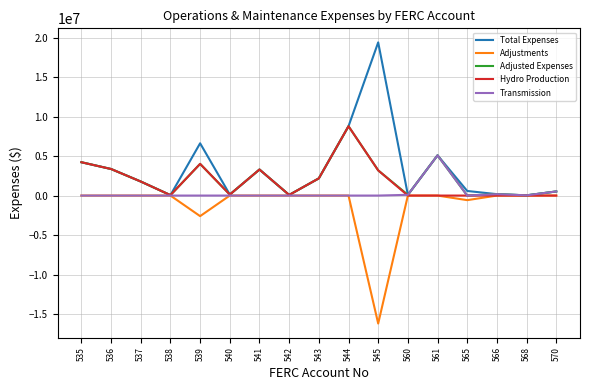

Is the value of Adjustments at 537 greater than the value of Adjusted Expenses at 545?

No